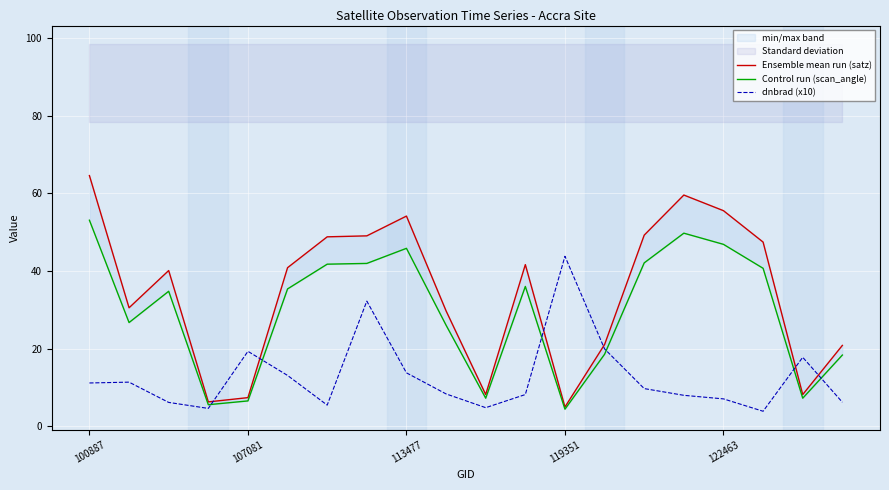

The value of dnbrad (x10) at 122463 is 7.0. True or false?

True